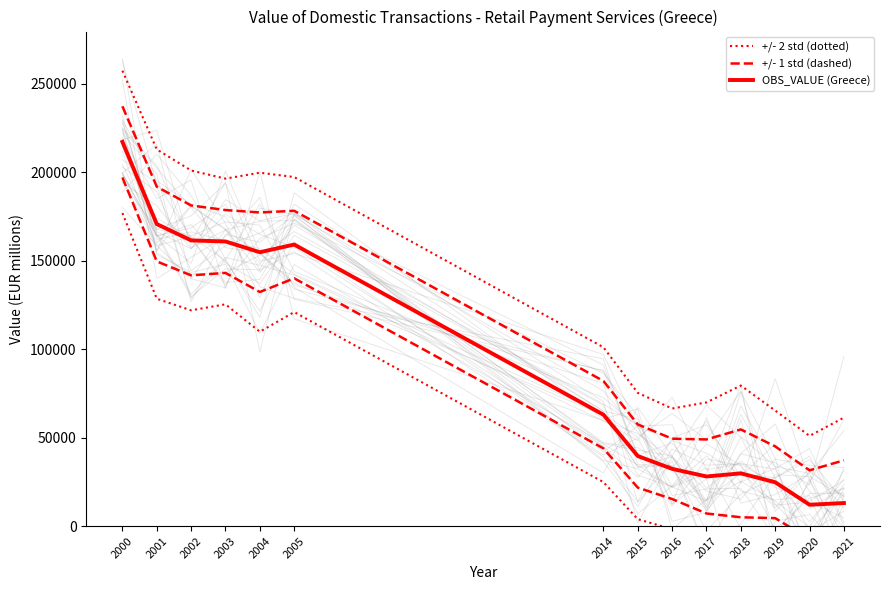

True or false: +/- 1 std (dashed) has more than 0 points higher than both neighbors.

True